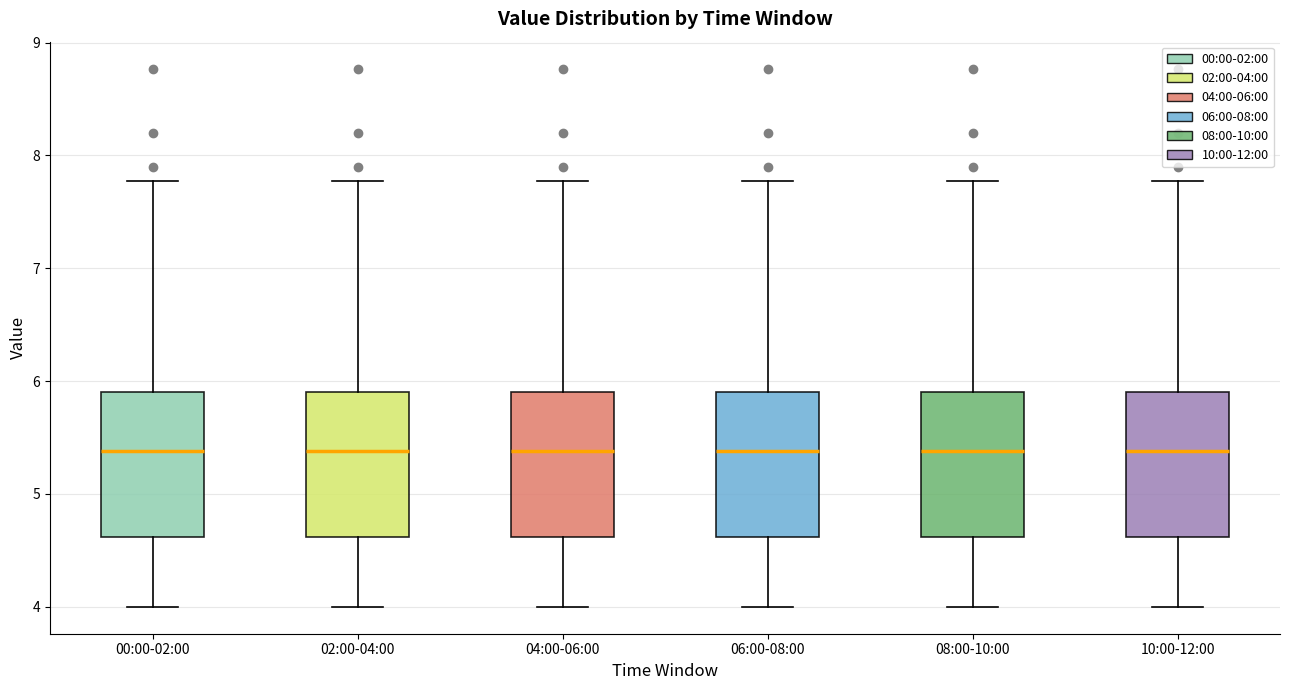

Where does the upper whisker of the box for 04:00-06:00 end on the y-axis? The values are not printed on the chart, so give them approximately, as read against the axis.

7.8